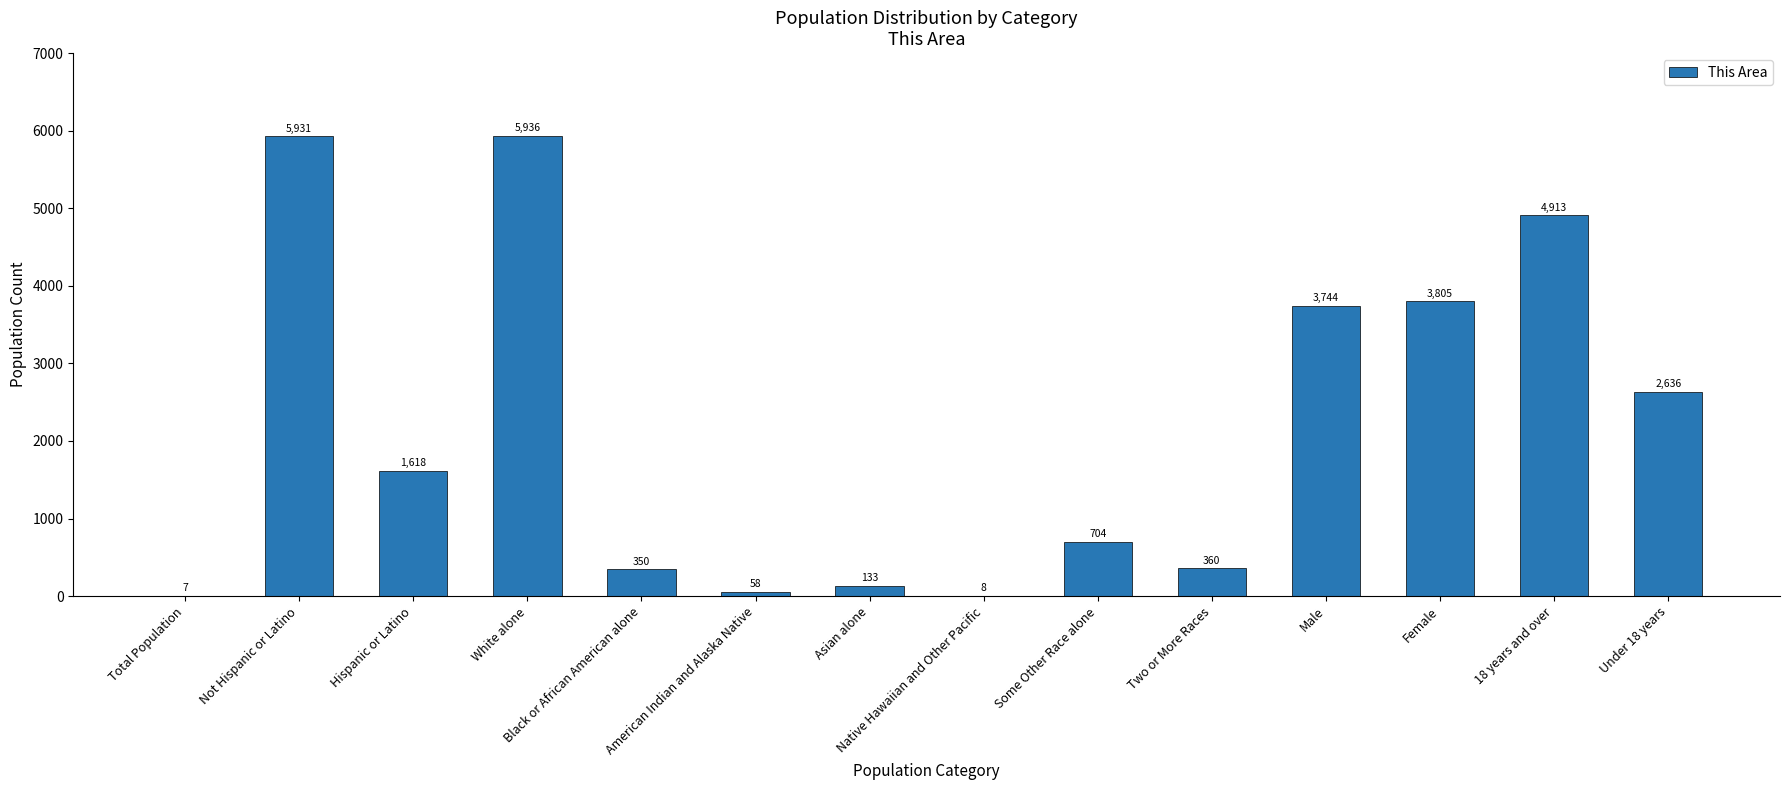

What is the sum of the values at Native Hawaiian and Other Pacific and Two or More Races?

368